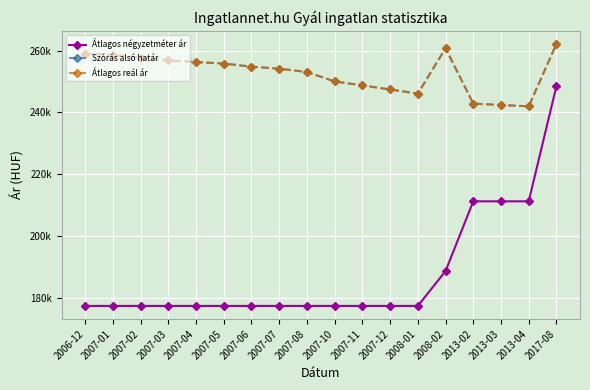

What position from the right is 2007-06?

12